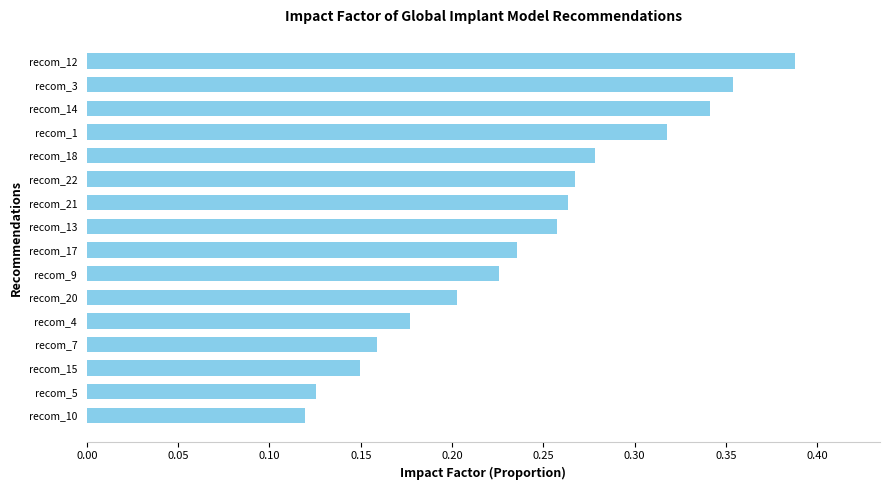

What is the change in value from recom_20 to recom_1?

+0.1